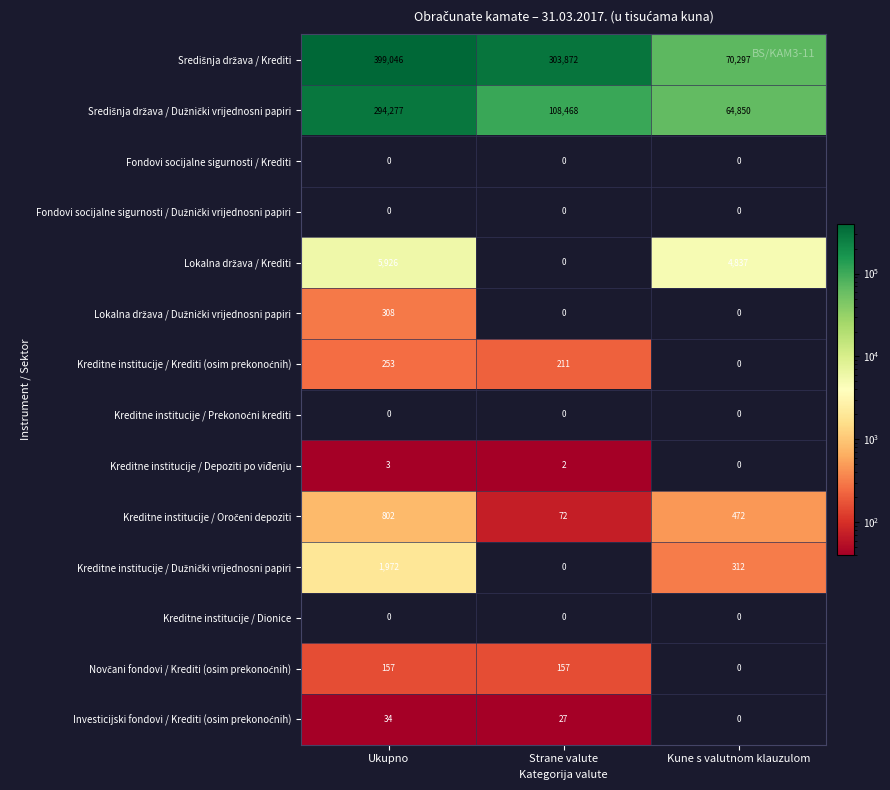

True or false: Fondovi socijalne sigurnosti / Krediti has a value of 0 at Strane valute.

True